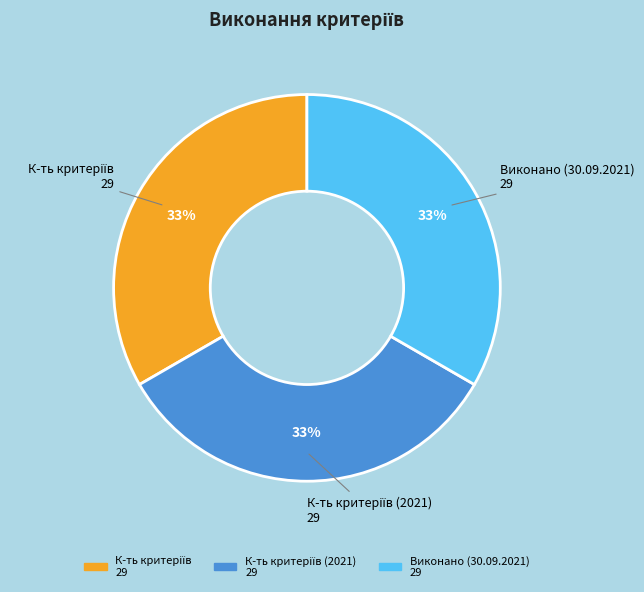

To the nearest percent, what is the average slice percentage?

33%